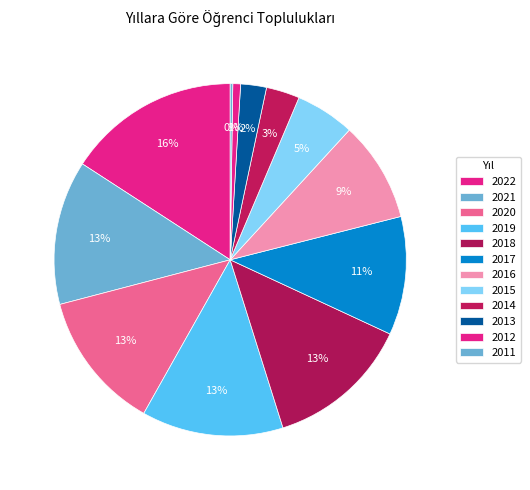

True or false: 2019 accounts for 1% of the total.

False